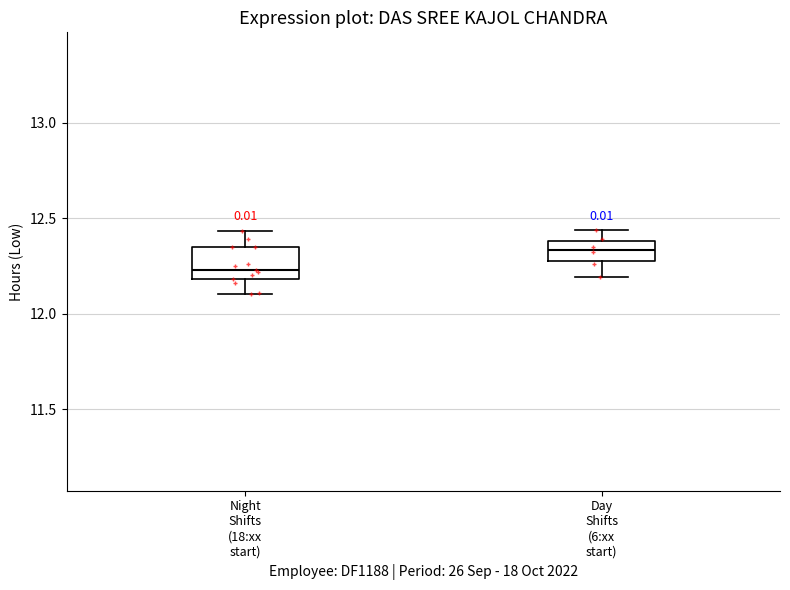

Reading left to right, read every box against the y-axis: the position of its median line, the range the box covers, and the ends of its whiskers. The values are not printed on the chart, so give them approximately, as read against the axis.

Night Shifts (18:xx start): median 12.25, box 12.20 to 12.35, whiskers 12.10 to 12.45
Day Shifts (6:xx start): median 12.35, box 12.30 to 12.40, whiskers 12.20 to 12.45